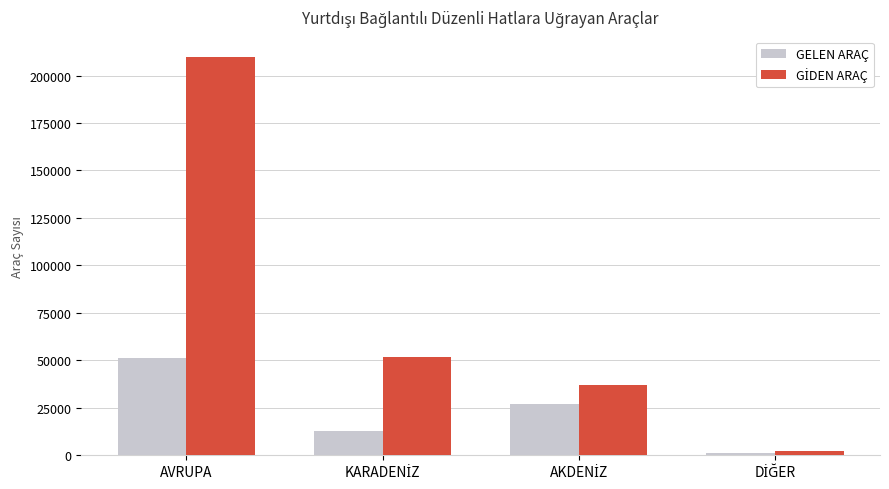

What is the greatest value displayed?

209971